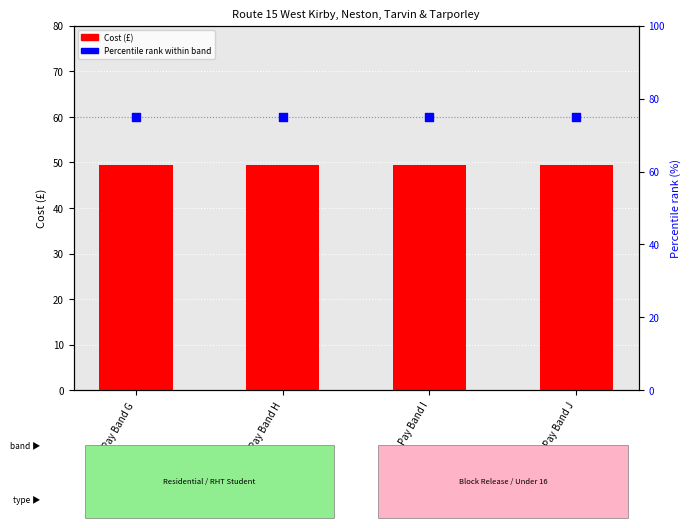

At which category is the sum across all series the highest?

Pay Band G